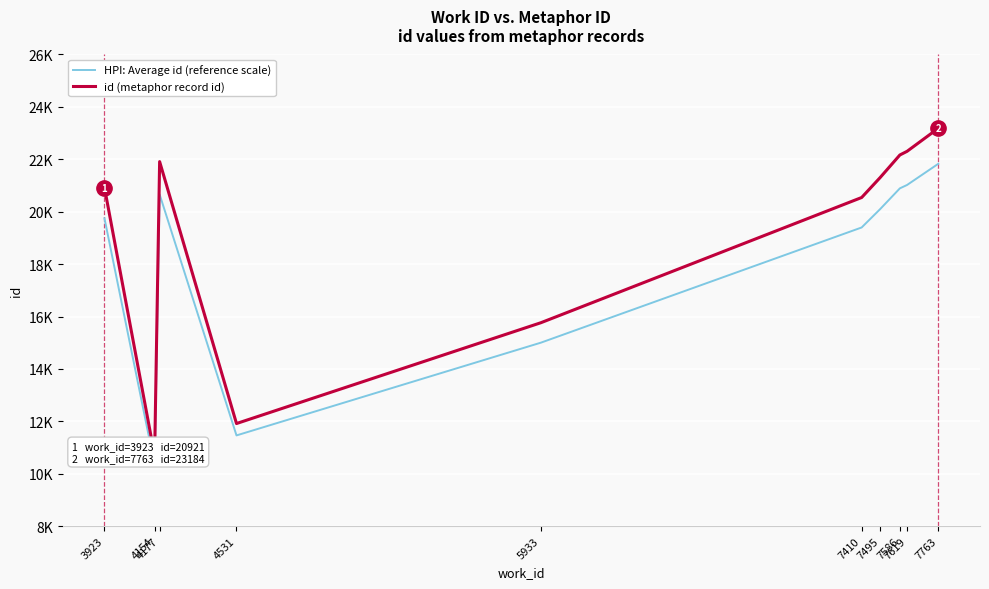

How many lines are shown in the chart?

2